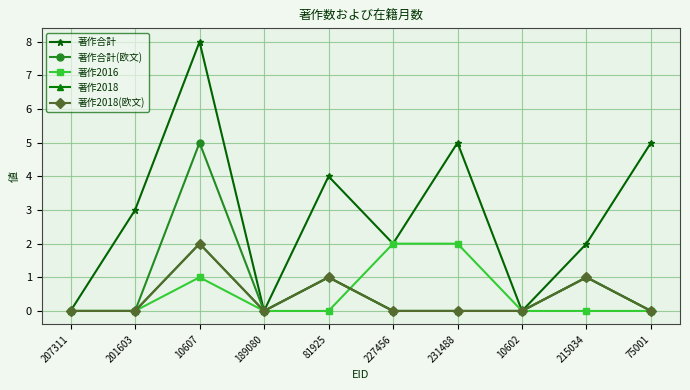

What is the sum of the 著作合計 values at 201603 and 10607?

11